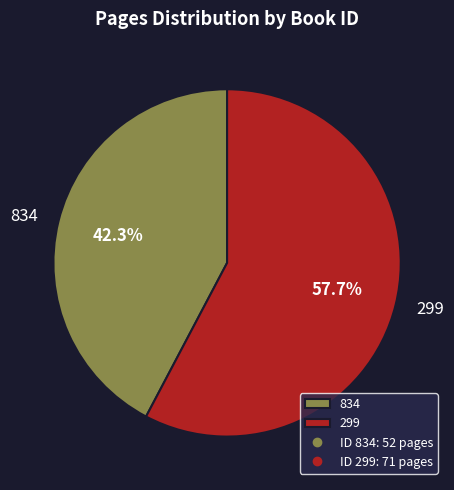

Which has a higher value, 834 or 299?

299